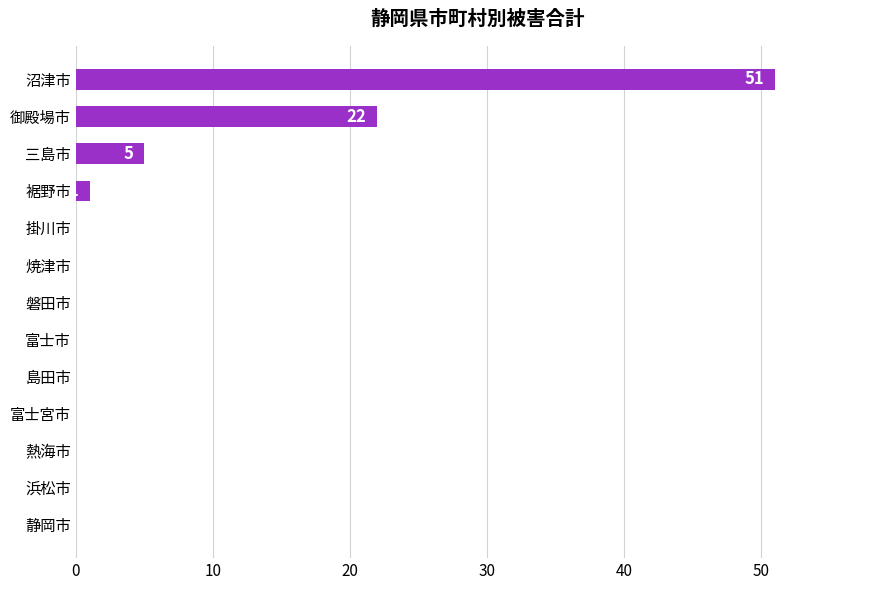

Reading bottom to top, transcribe all the data shown in this chart.

静岡市=0	浜松市=0	熱海市=0	富士宮市=0	島田市=0	富士市=0	磐田市=0	焼津市=0	掛川市=0	裾野市=1	三島市=5	御殿場市=22	沼津市=51